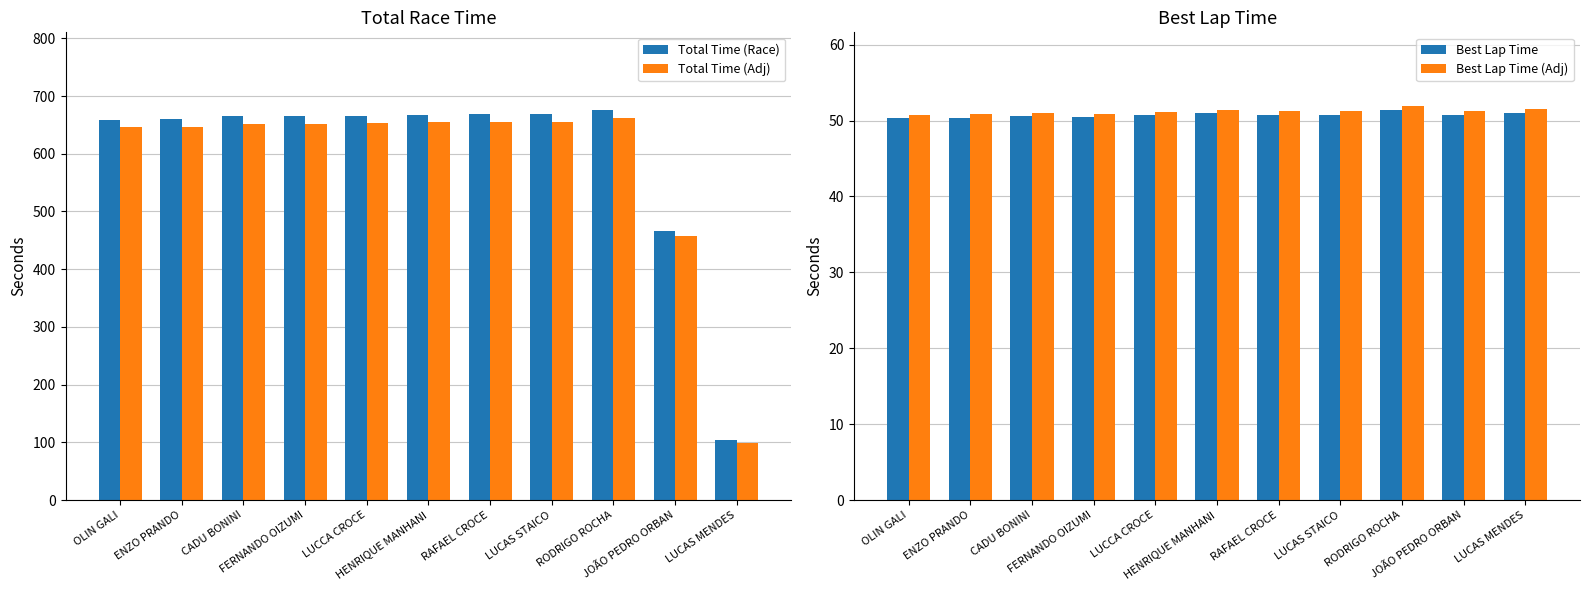

Is it true that Total Time (Adj) equals 651.6 at CADU BONINI?

True